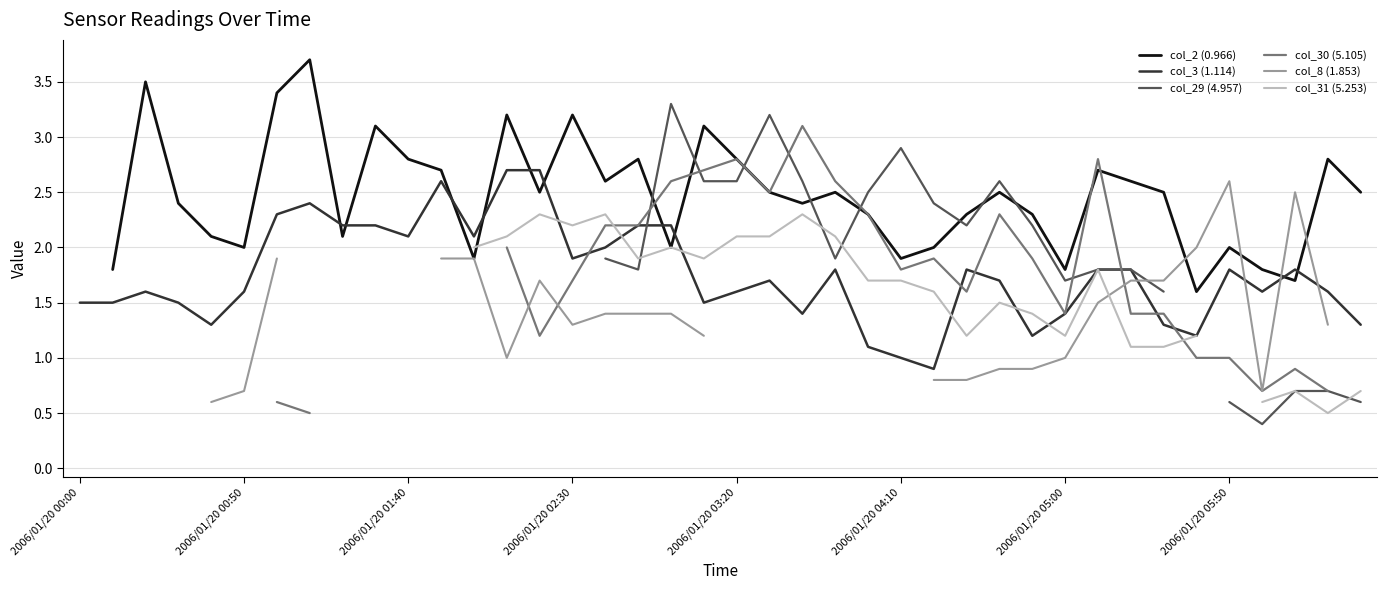

What is the lowest value of the col_3 (1.114) series?

0.9